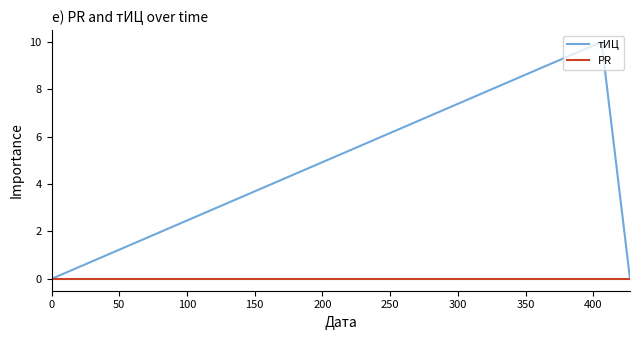

List the series in order of their peak value, lowest first.

PR, тИЦ